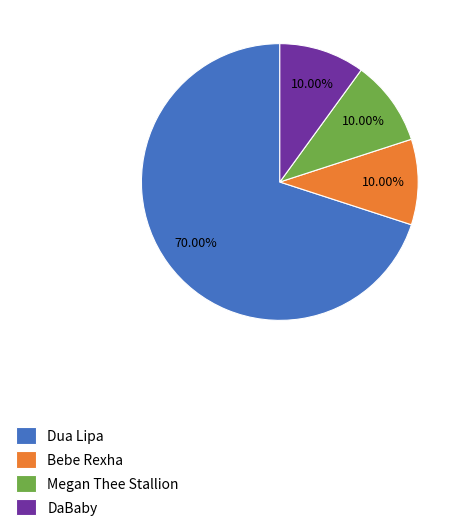

Combined, what portion of the pie is DaBaby and Dua Lipa?

80.0%